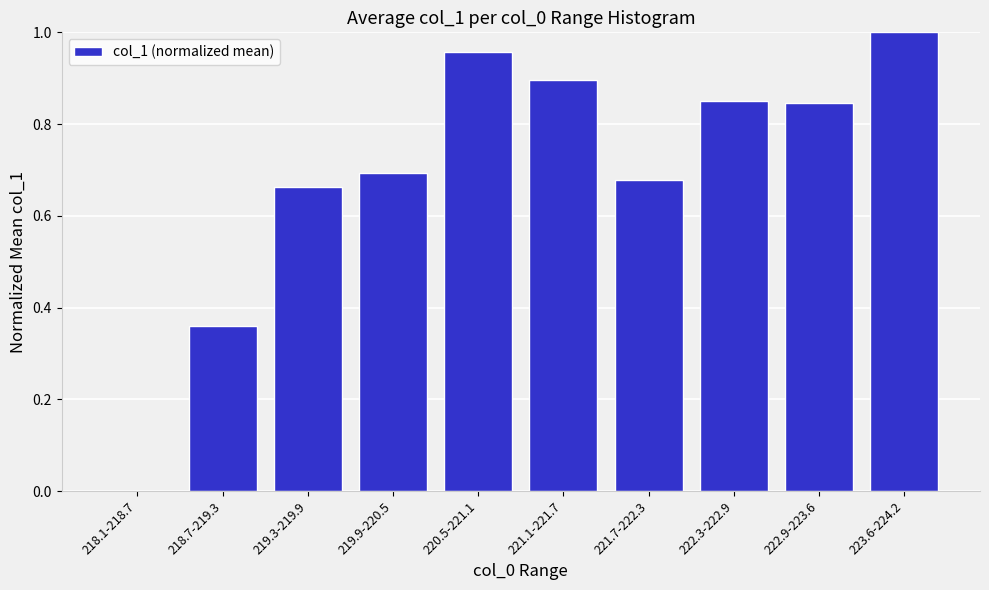

Which category has the highest value across all series?

223.6-224.2